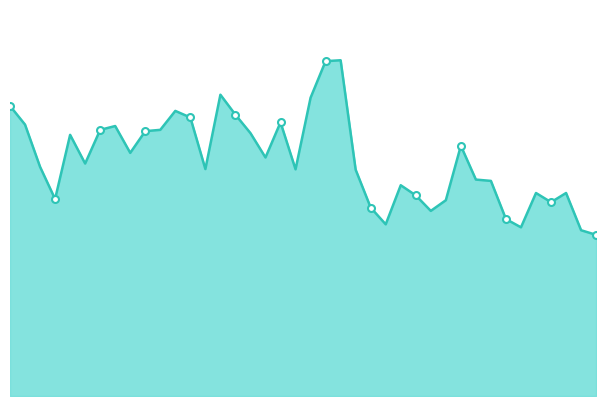

How many data points does each series have?

40